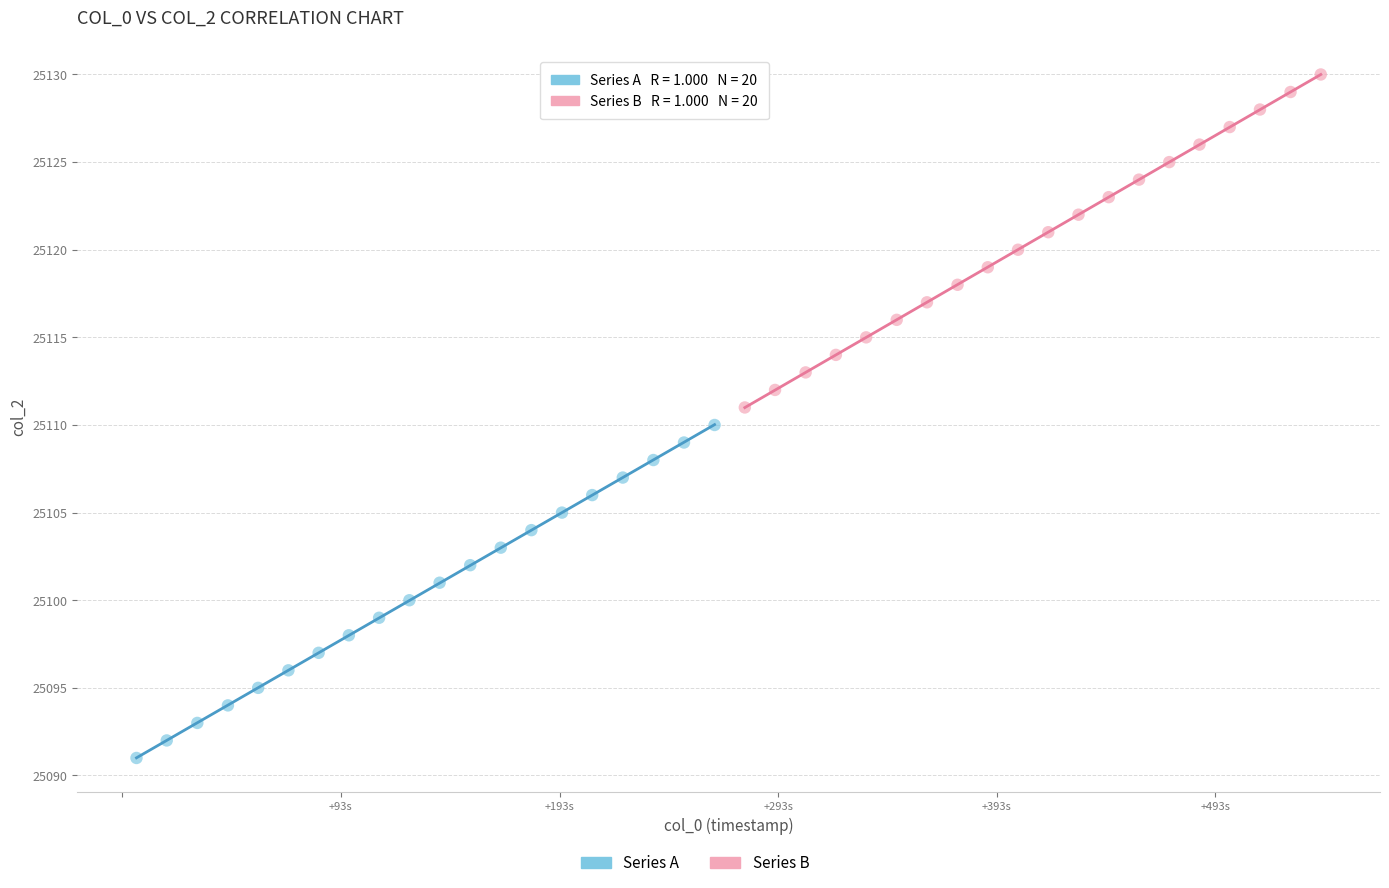

Which series reaches the maximum Y coordinate?

Series B